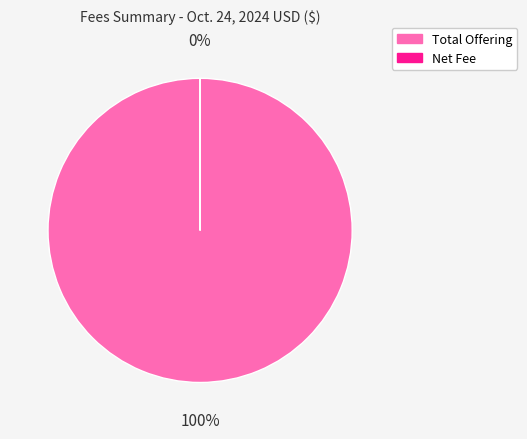

Is it true that Total Offering is 100% of the pie?

True